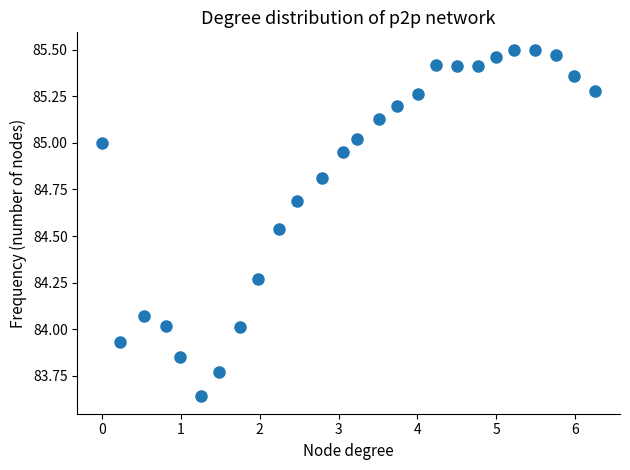

What is the range of Y values (max minus min)?

1.9